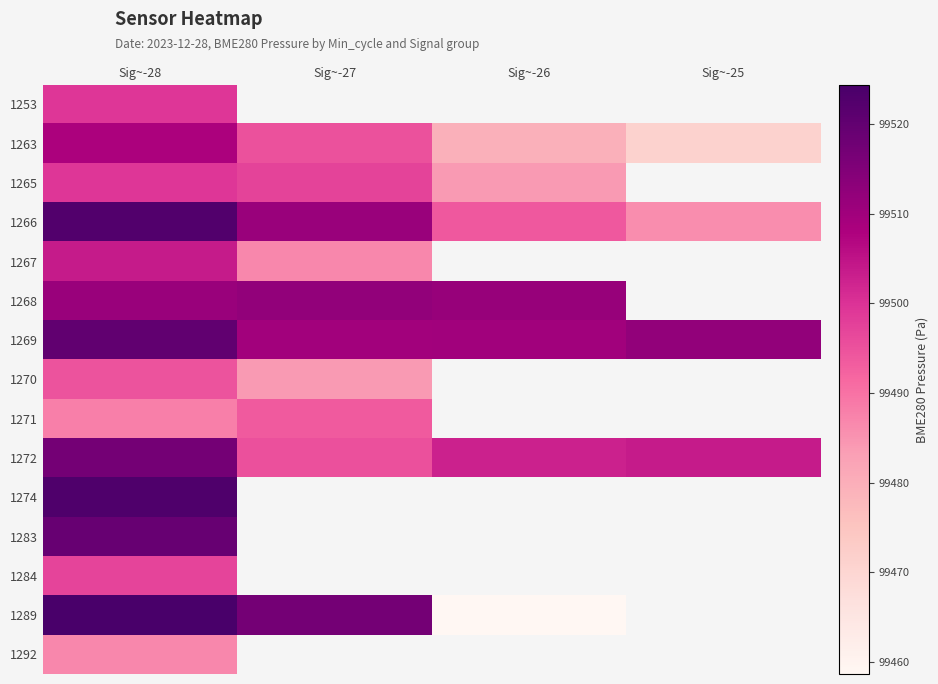

What is the difference between the highest and lowest values at Sig~-28?

37.6